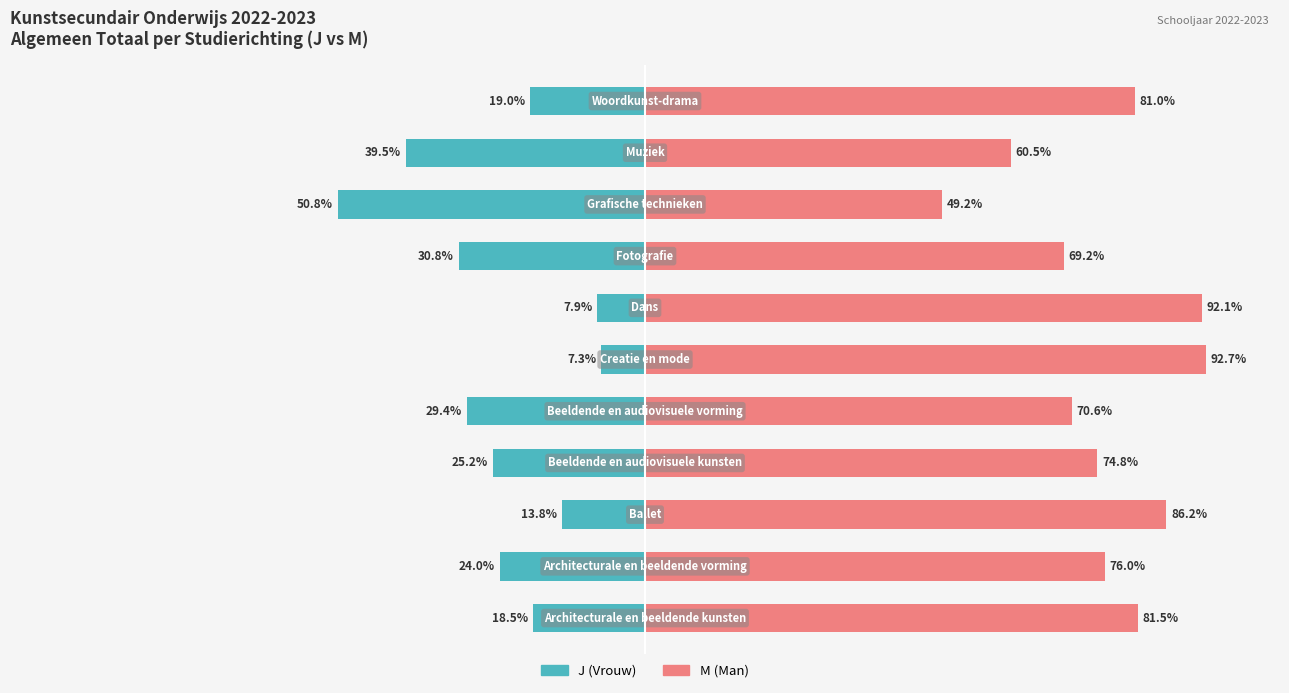

What is the difference between the second highest and minimum values in the M (Man) series?

42.9